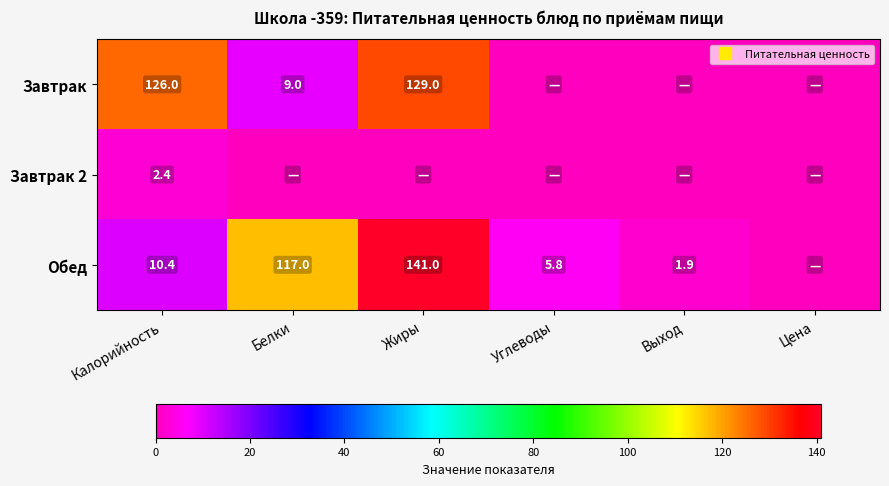

What is the difference between the highest and lowest values at Выход?

1.9